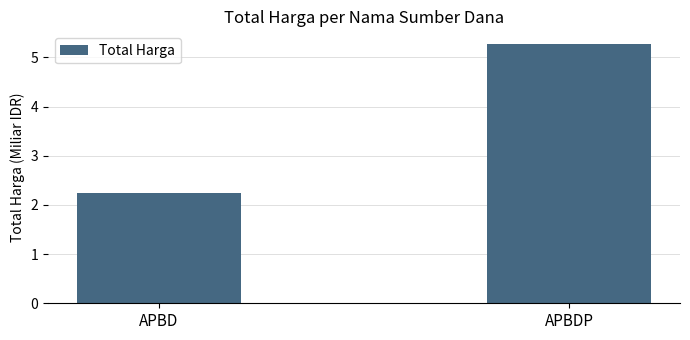

Are the bars grouped side by side (vs. stacked)?

No